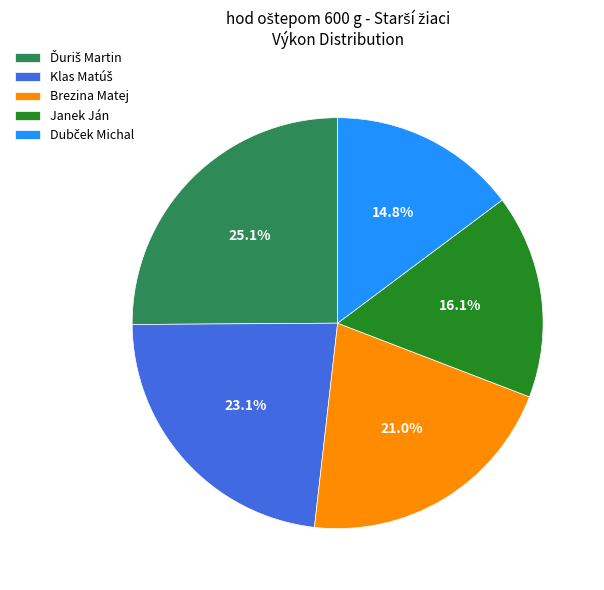

Is there a majority slice in this chart?

No